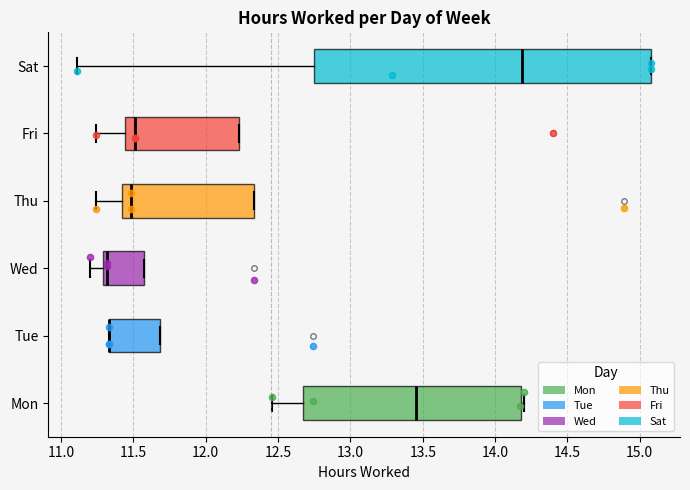

Reading bottom to top, transcribe this box plot: for each box, give where its median line is, the range the box spans, and where its two whiskers end, as read against the x-axis. The values are not printed on the chart, so give them approximately, as read against the axis.

Mon: median 13.45, box 12.65 to 14.20, whiskers 12.45 to 14.20 (just right of the box's right edge)
Tue: median 11.35 (drawn on the box's left edge), box 11.35 to 11.70, whiskers 11.35 to 11.70
Wed: median 11.30 (just right of the box's left edge), box 11.30 to 11.55, whiskers 11.20 to 11.55
Thu: median 11.50, box 11.40 to 12.35, whiskers 11.25 to 12.35
Fri: median 11.50, box 11.45 to 12.25, whiskers 11.25 to 12.25
Sat: median 14.20, box 12.75 to 15.10, whiskers 11.10 to 15.10